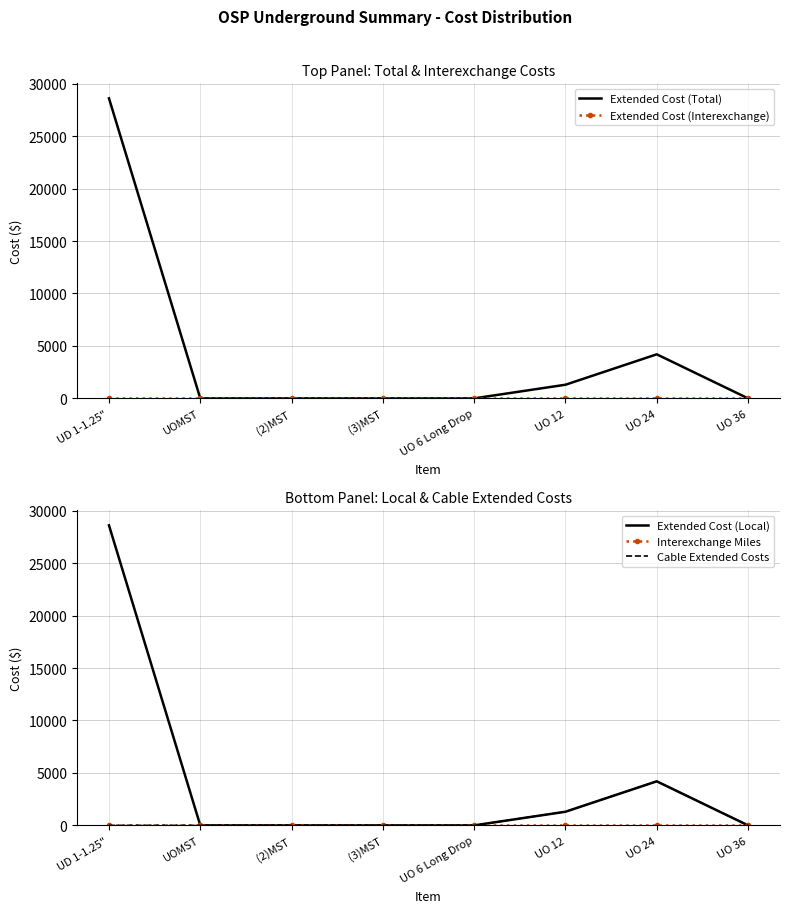

Rank the series at UO 24 from highest to lowest value.

Extended Cost (Total), Extended Cost (Local), Cable Extended Costs, Extended Cost (Interexchange), Interexchange Miles